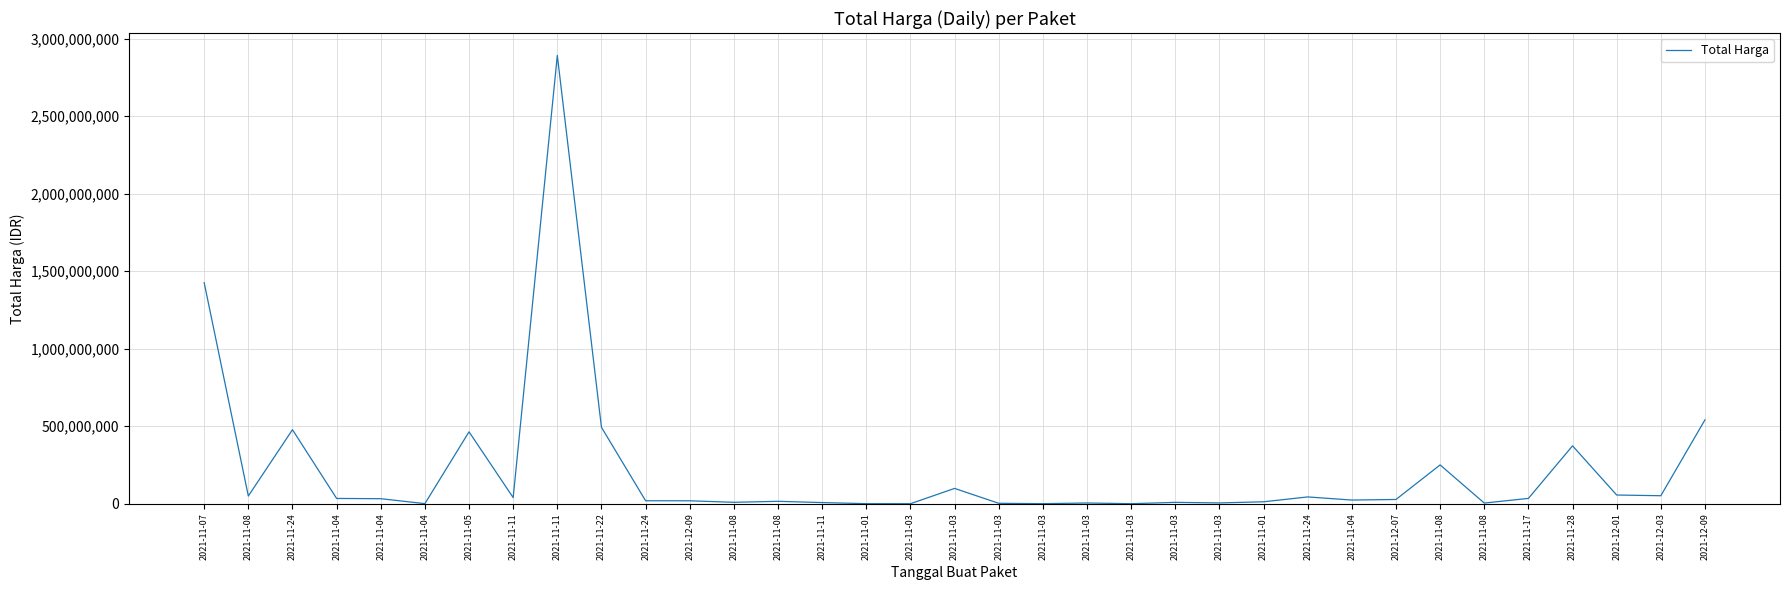

The value at 2021-11-04 is 49833945. True or false?

False